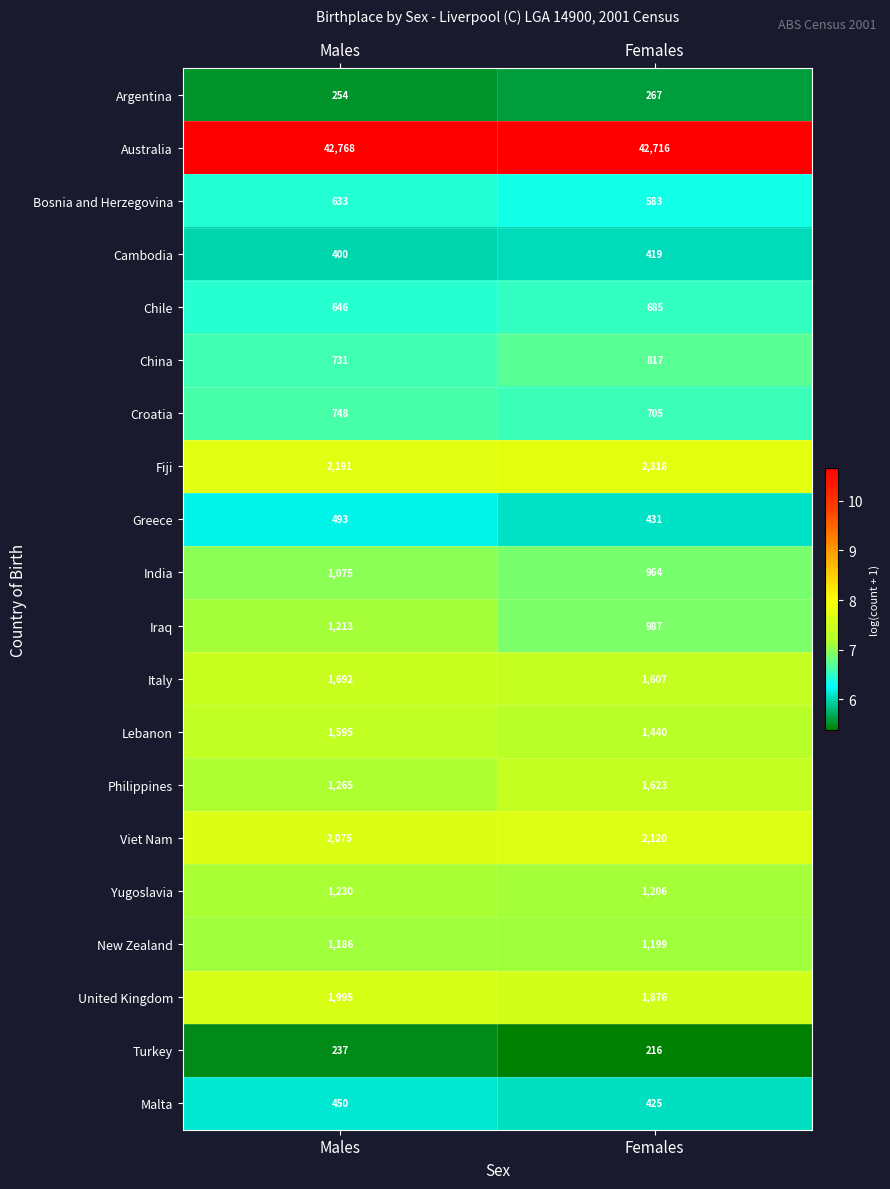

The Iraq series shows 786 at Males. True or false?

False